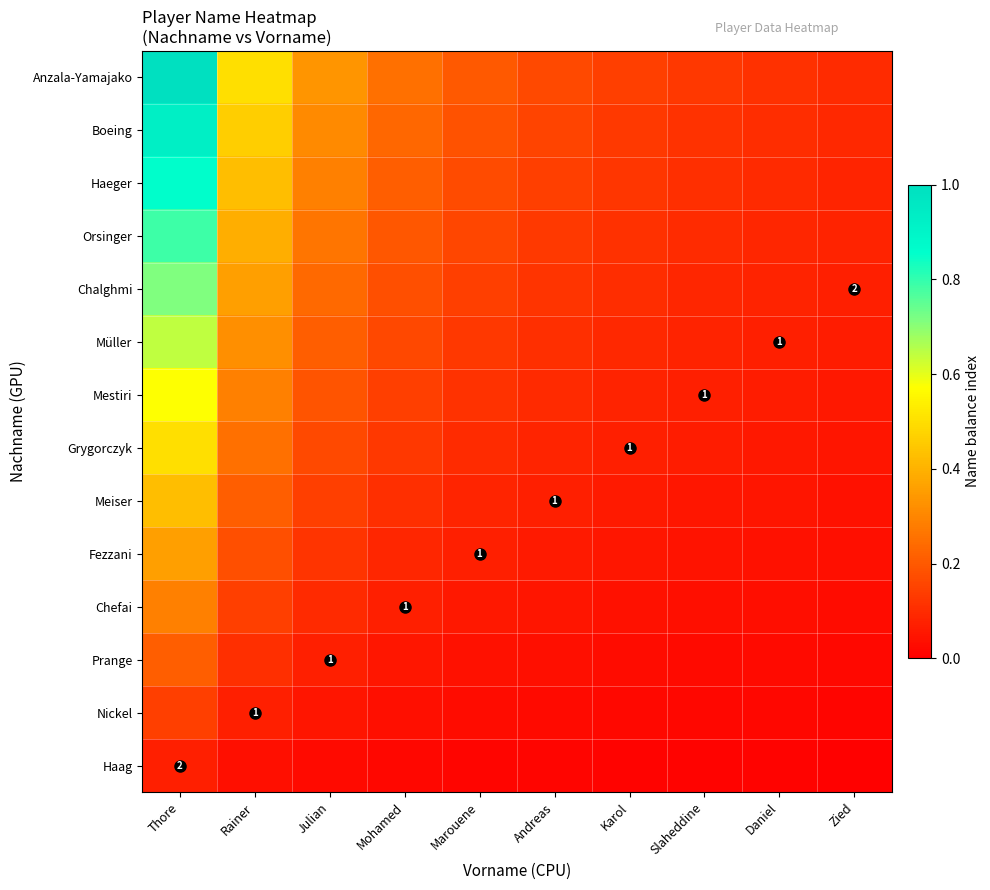

The Chefai series shows 0.1 at Julian. True or false?

False